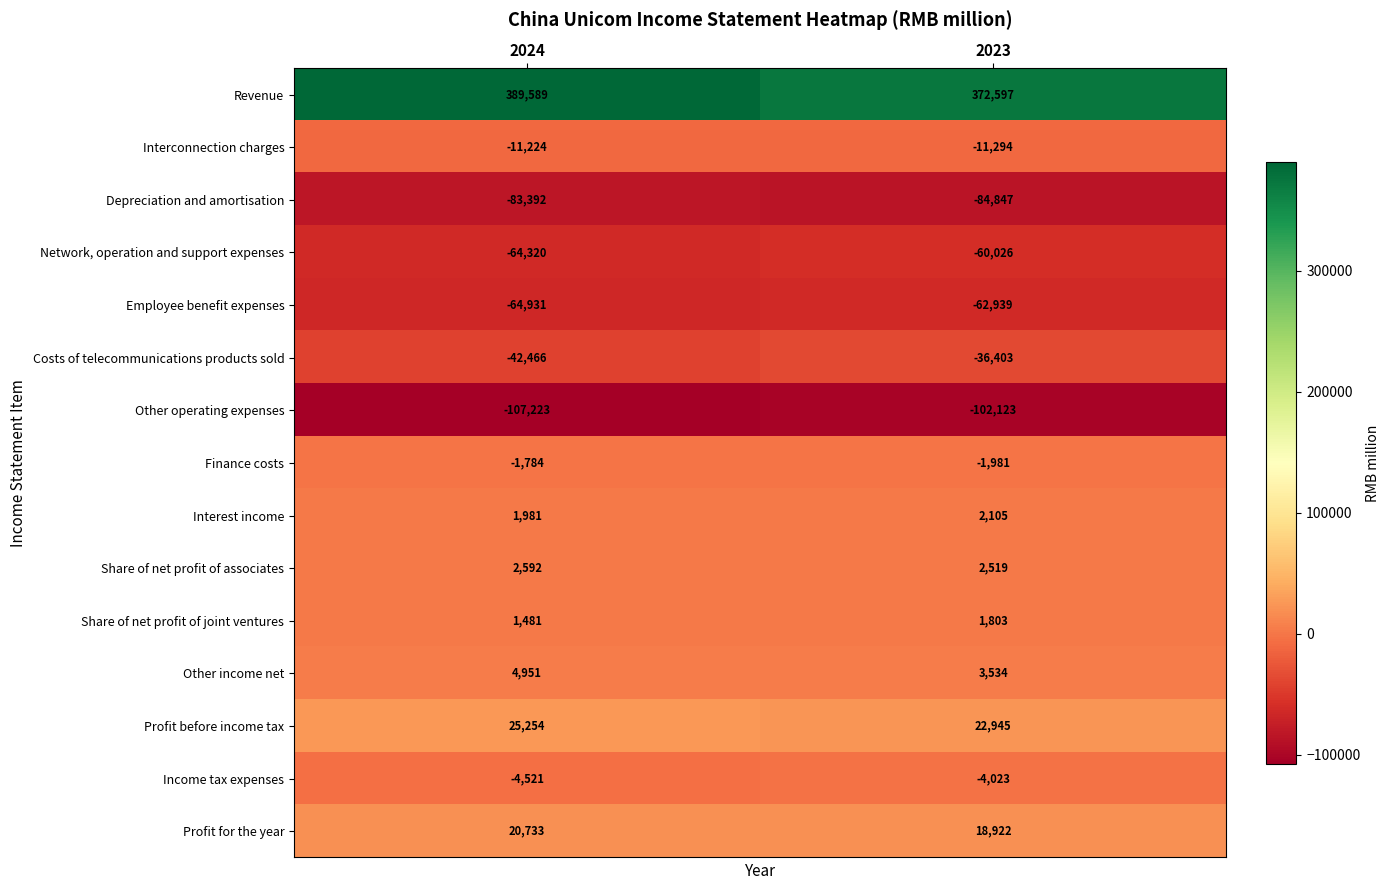

Which series changed the most between 2024 and 2023?

Revenue